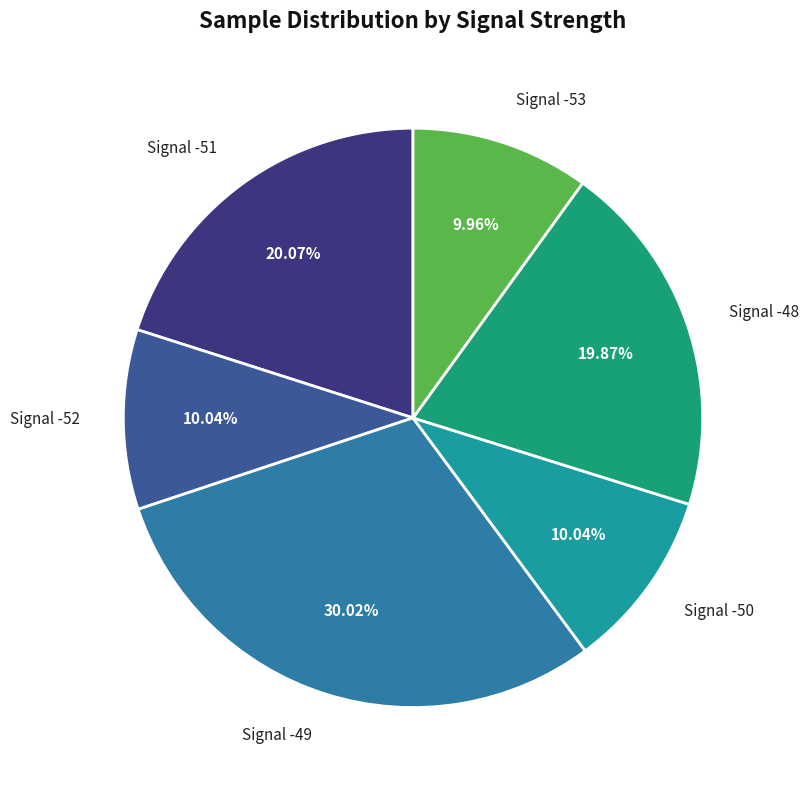

Which slice is the largest?

Signal -49